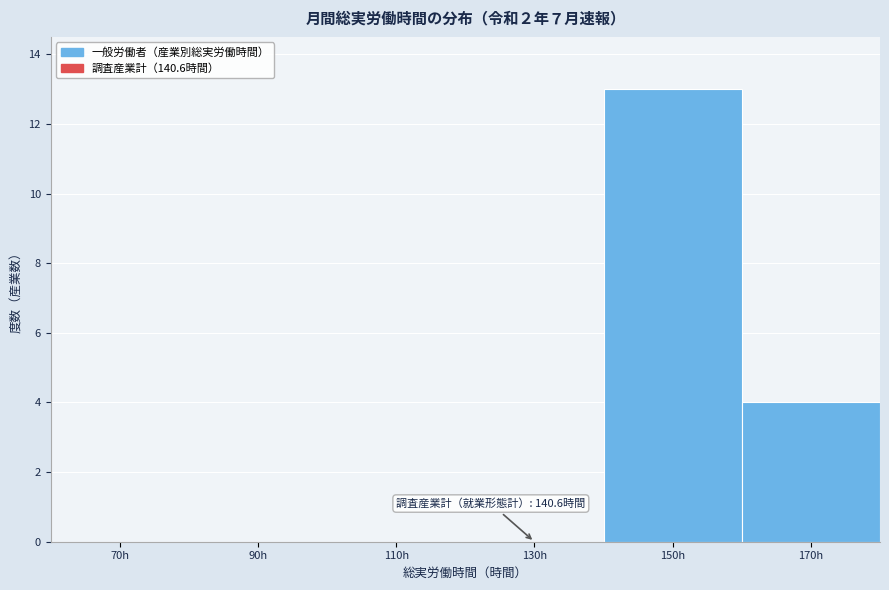

Reading right to left, transcribe all the data shown in this chart.

170h=4	150h=13	130h=0	110h=0	90h=0	70h=0